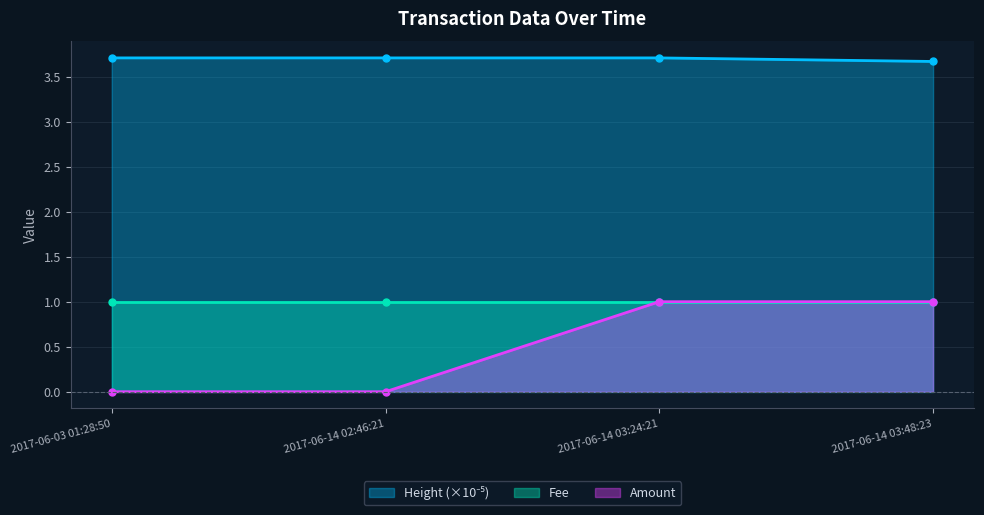

What is the difference between the Amount values at 2017-06-14 03:24:21 and 2017-06-14 02:46:21?

1.0